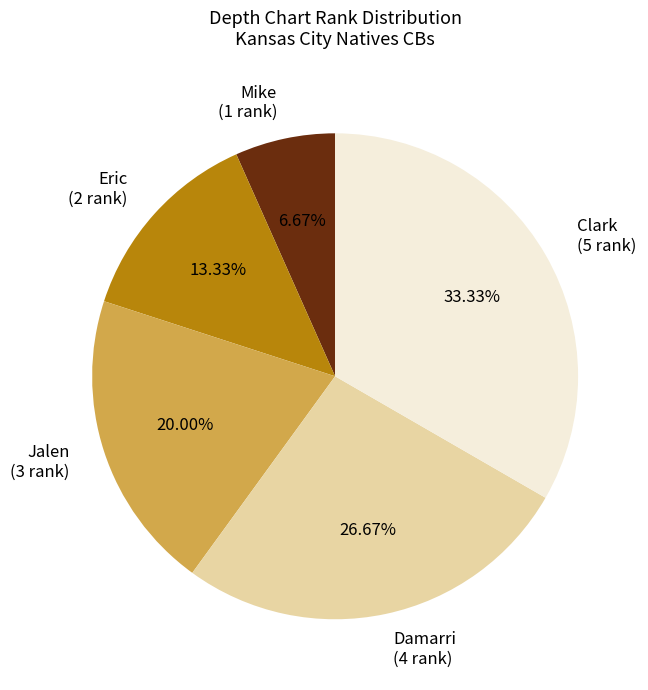

To the nearest percent, what is the average slice percentage?

20%